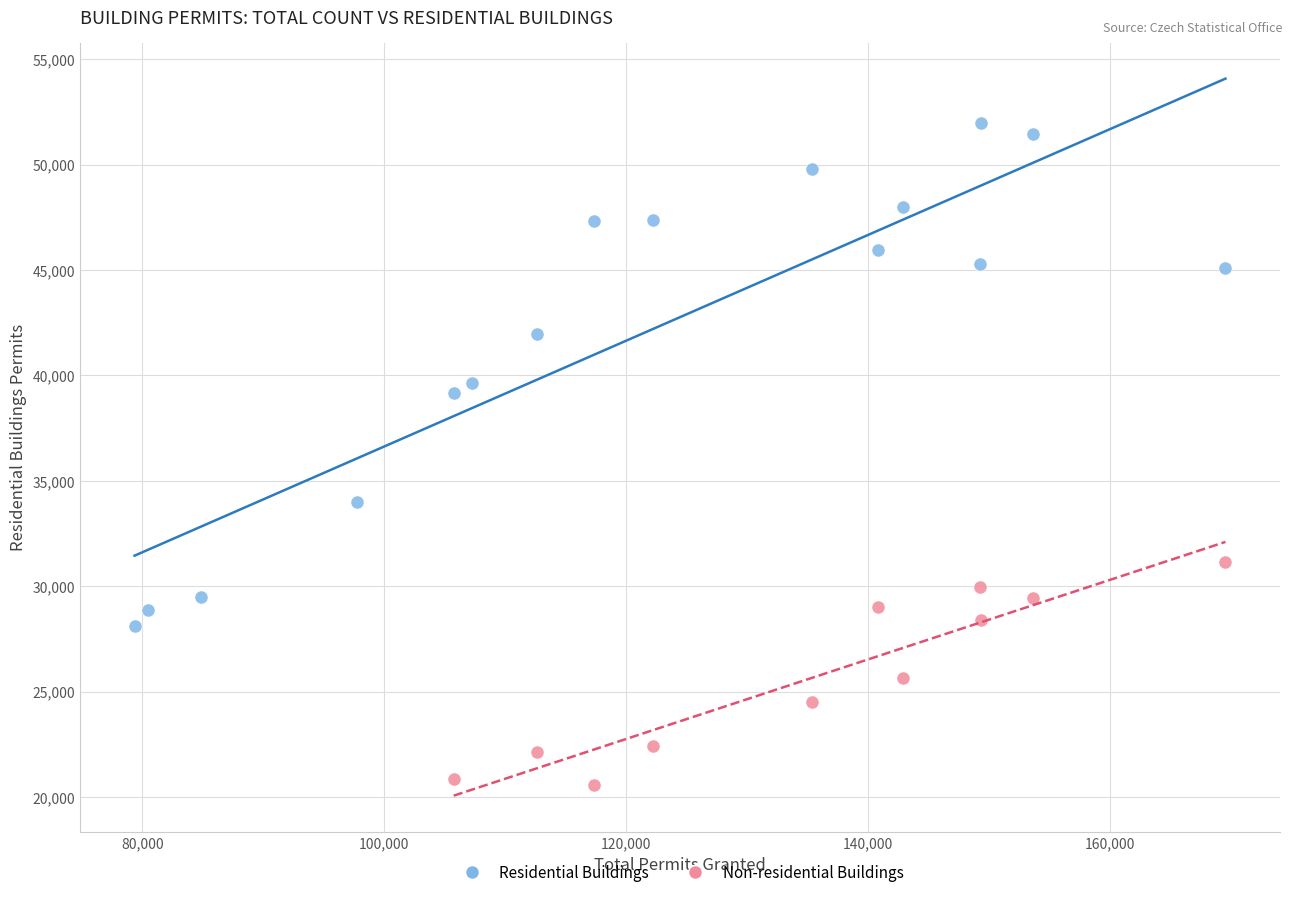

Which series reaches the minimum Y coordinate?

Non-residential Buildings